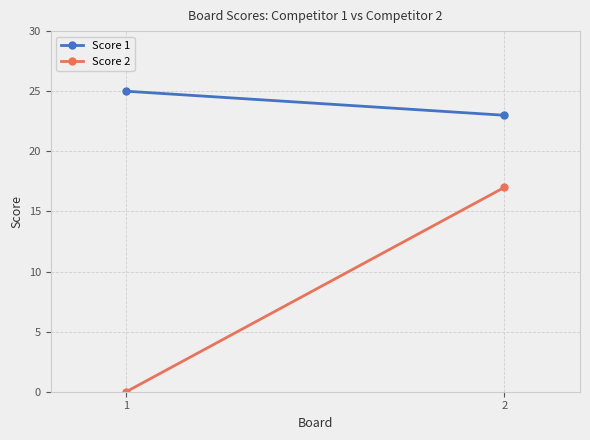

List the labels in order of Score 2 value, smallest first.

1, 2